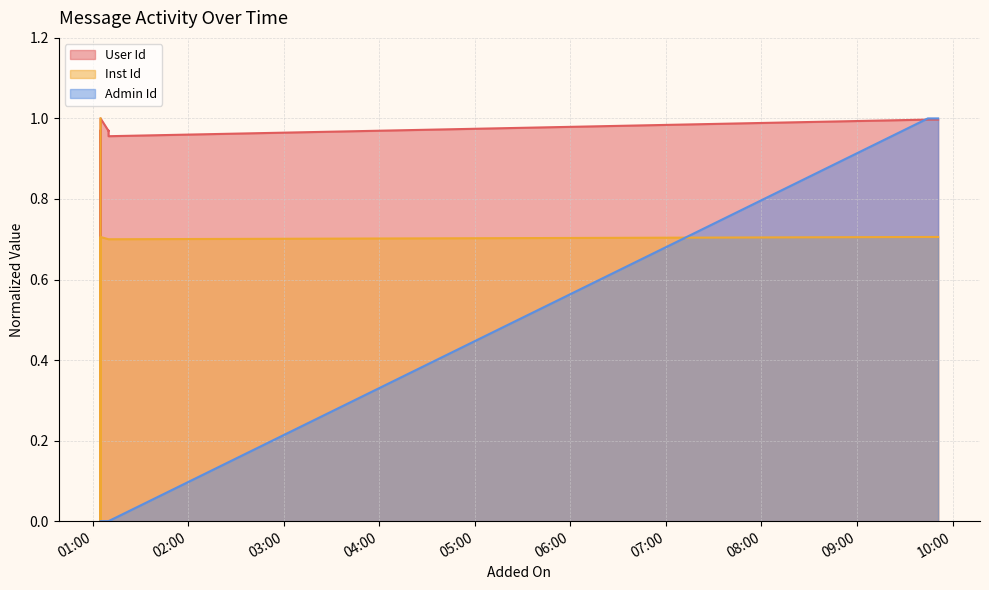

What is the total value across all series at 2021-10-01 01:10:02?

1.7